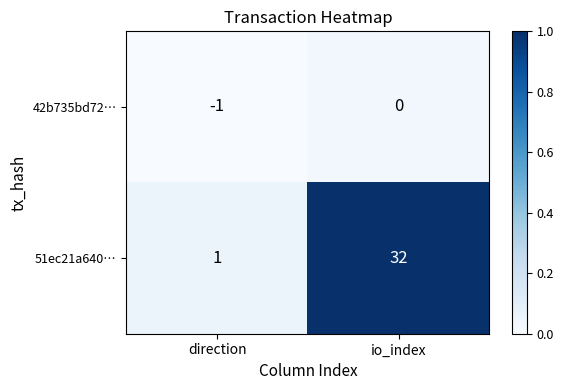

Reading left to right, transcribe all the data shown in this chart.

42b735bd72…: -1	0
51ec21a640…: 1	32